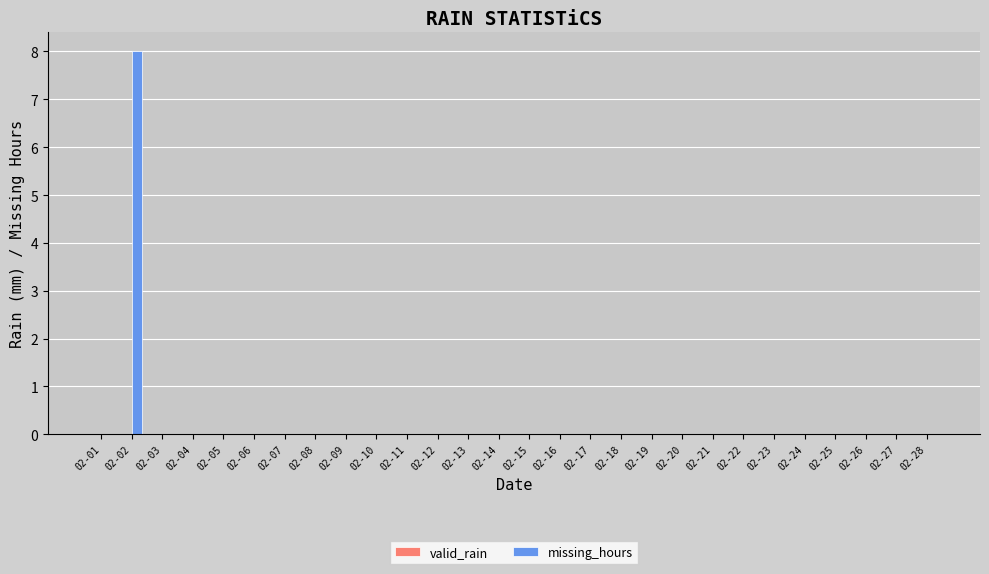

How many categories are shown in the chart?

28